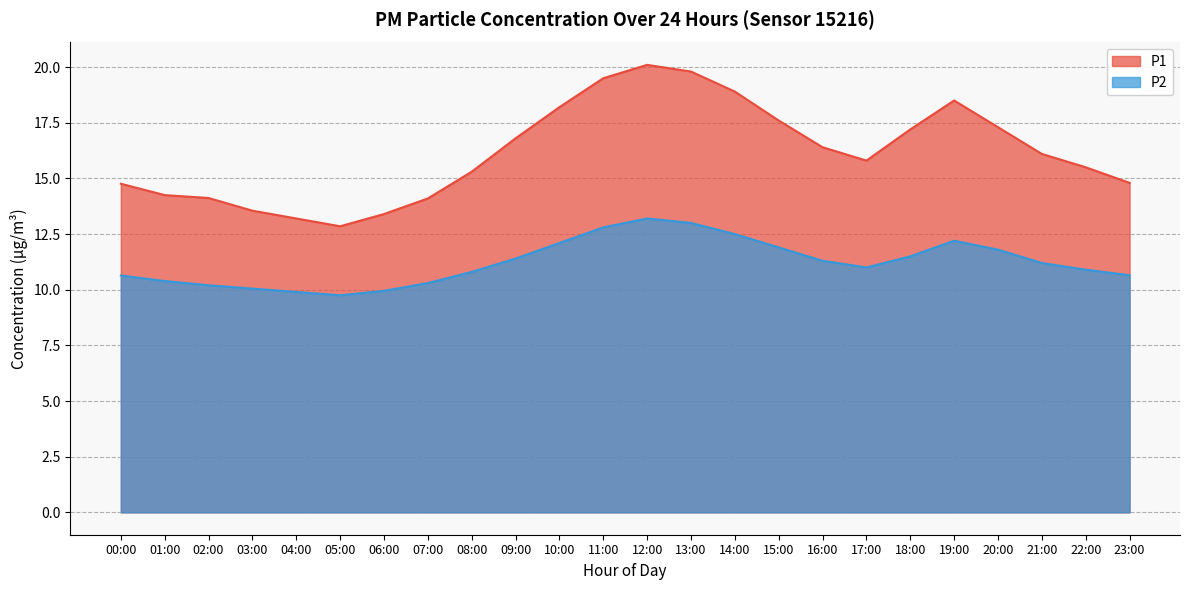

What is the label of the 20th point from the left?

19:00